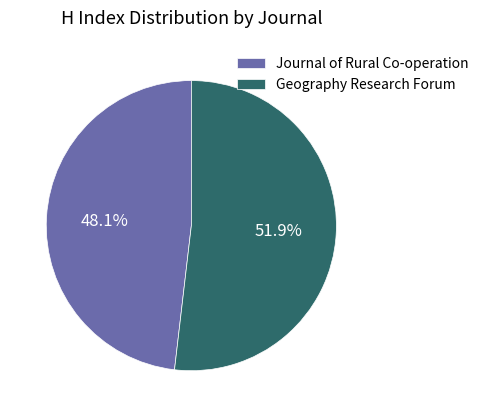

Is there any slice that represents more than half of the pie?

Yes